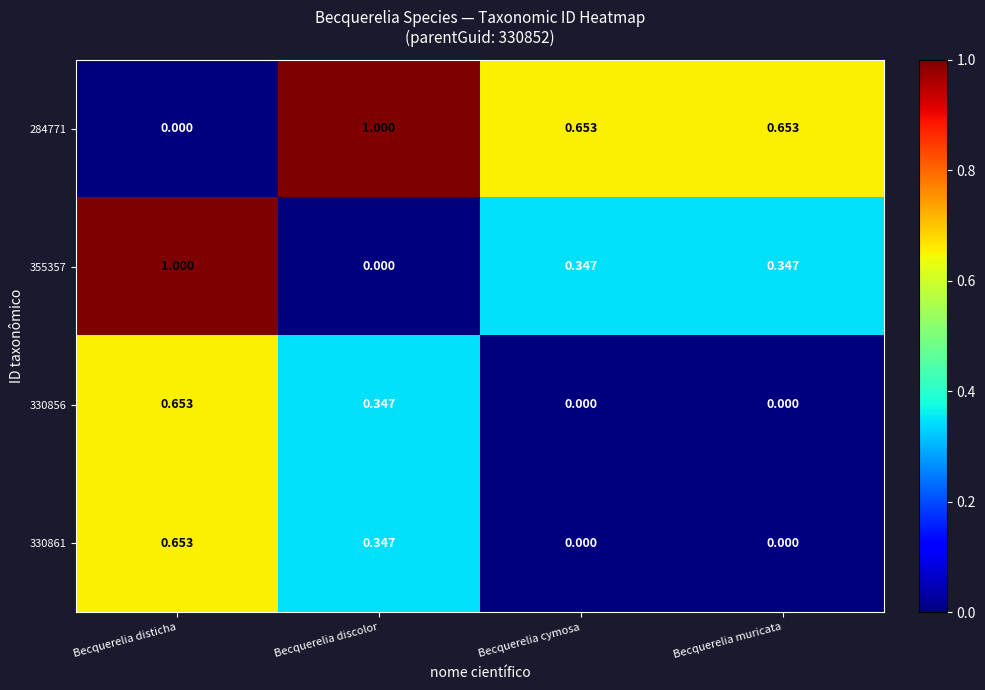

At which category is the sum across all series the highest?

Becquerelia disticha